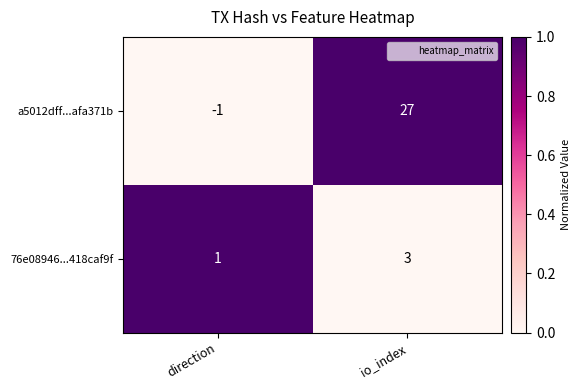

Reading right to left, extract all data points from this chart.

a5012dff...afa371b: 27	-1
76e08946...418caf9f: 3	1